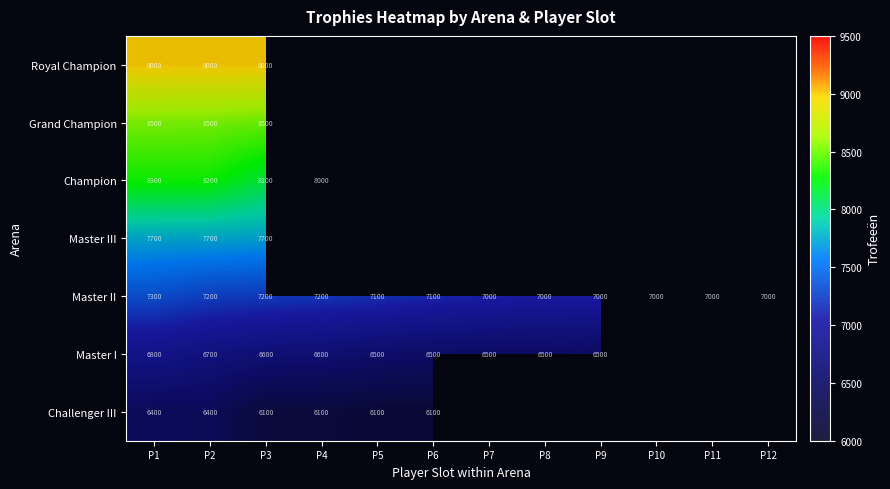

What is the difference between the Master II values at P10 and P5?

100